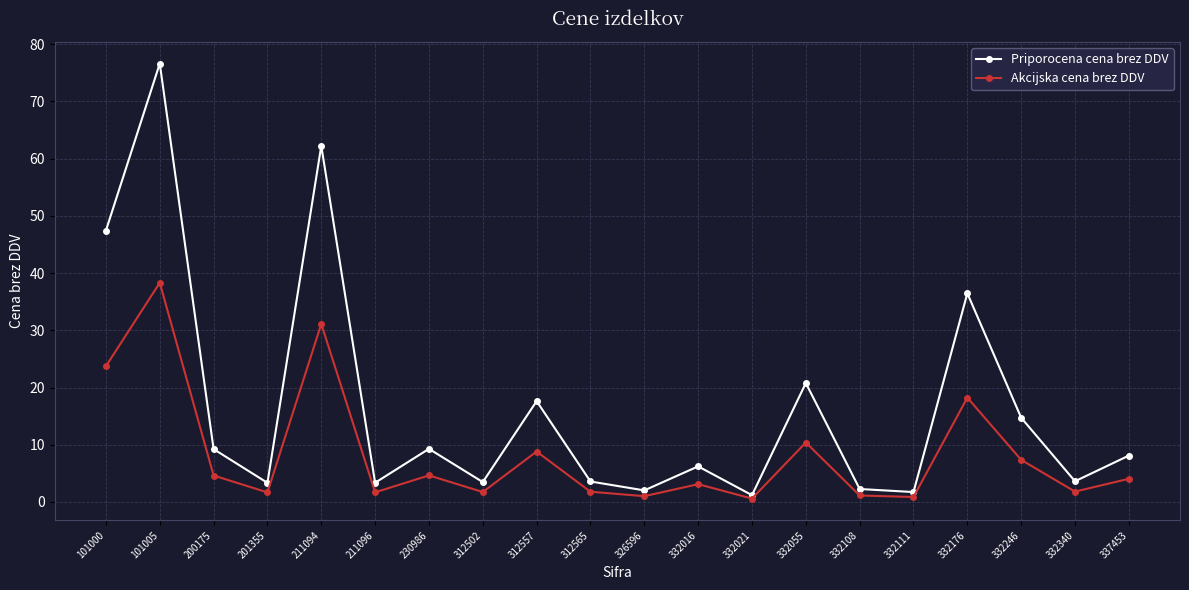

What is the highest value of the Priporocena cena brez DDV series?

76.6